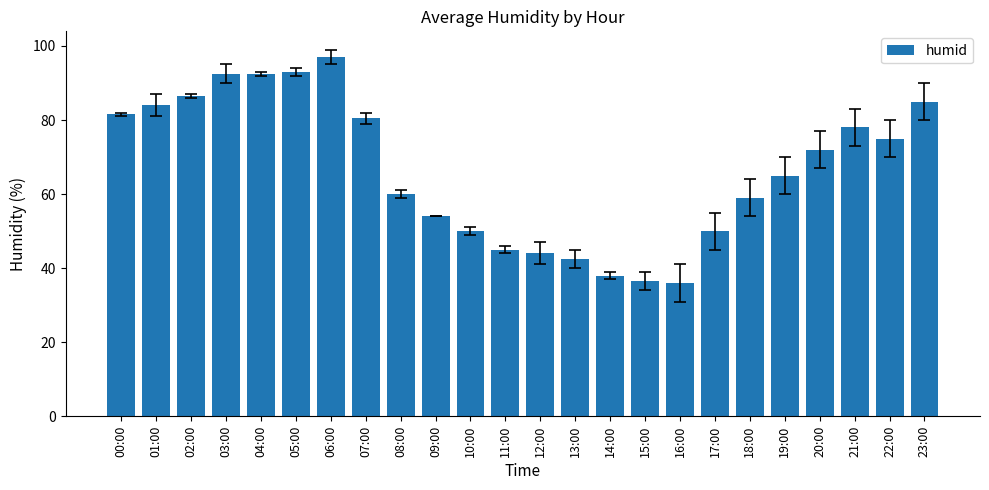

The chart shows a value of 36.0 at 16:00. True or false?

True